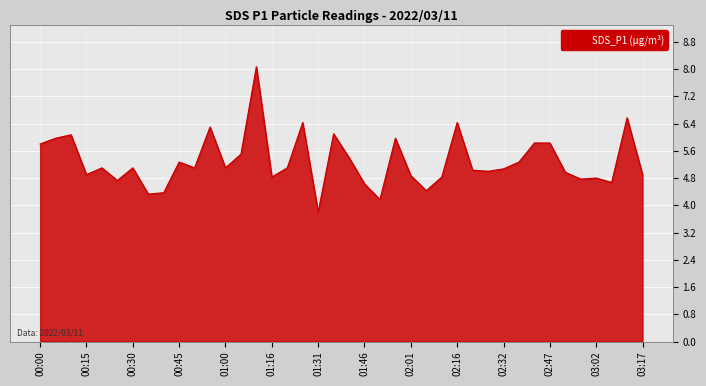

What is the smallest value displayed?

3.8